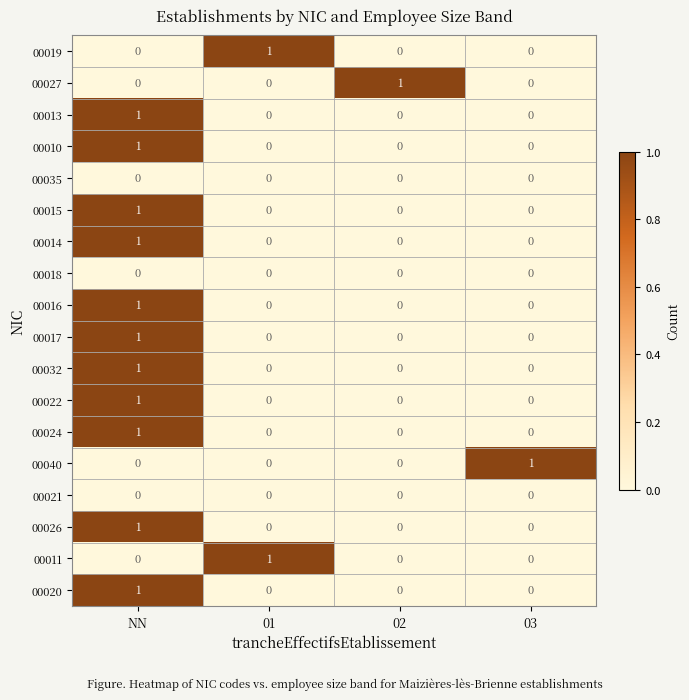

At which category is the sum across all series the highest?

NN